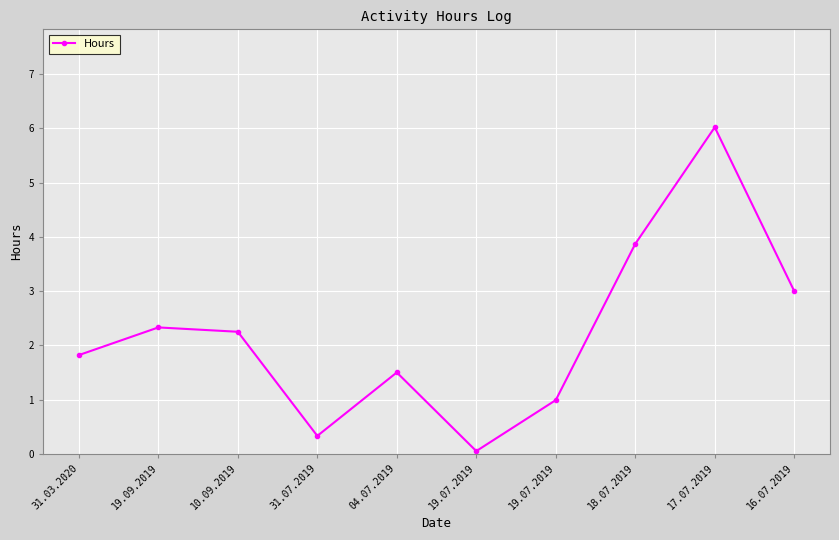

True or false: the data has more than 0 interior local peaks.

True